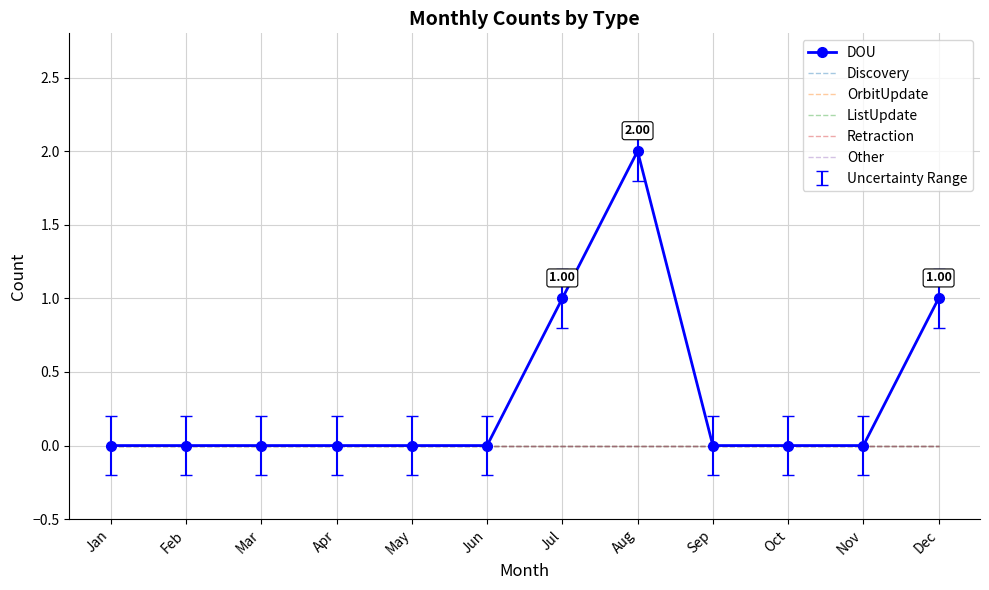

Which series has the largest total across all categories?

DOU